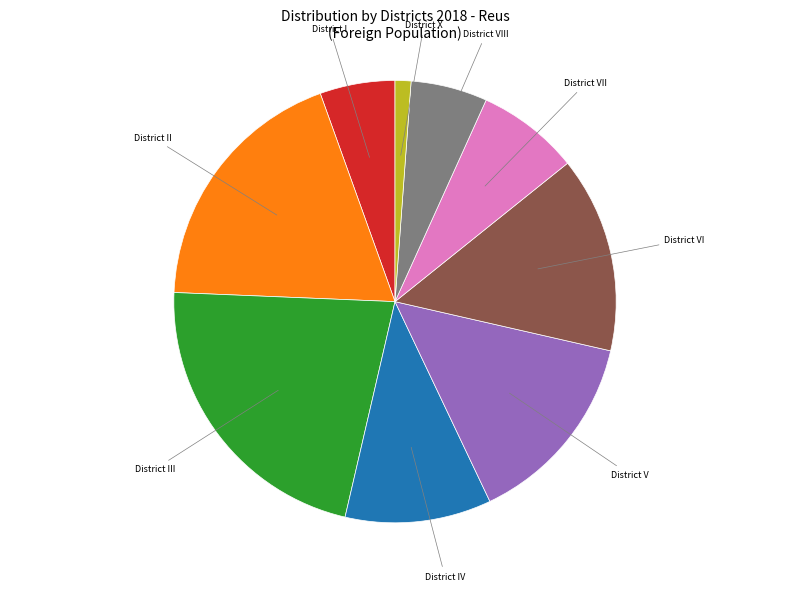

Does any single category account for the majority?

No